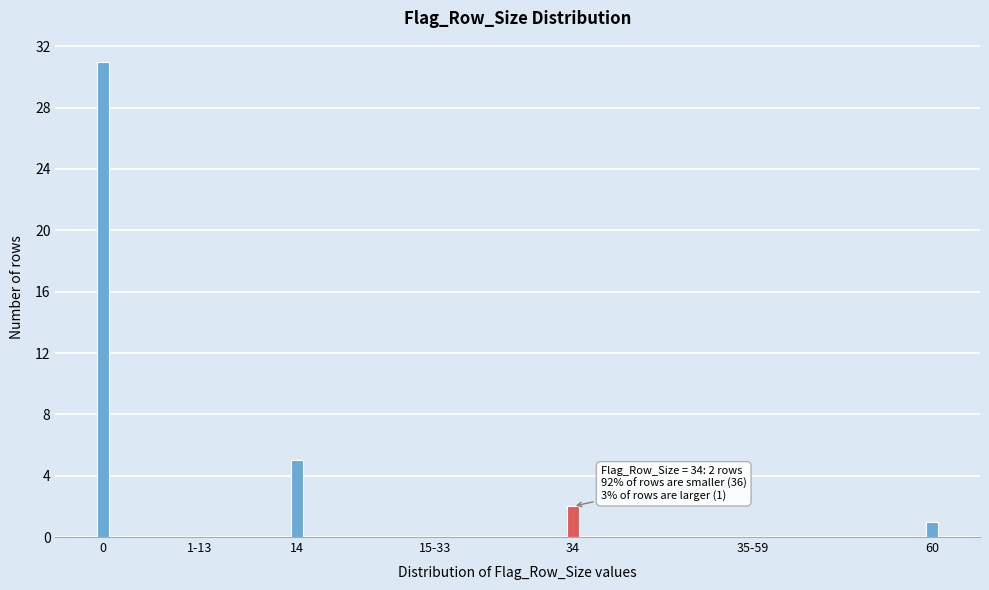

Reading left to right, extract all data points from this chart.

0=31	1-13=0	14=5	15-33=0	34=2	35-59=0	60=1